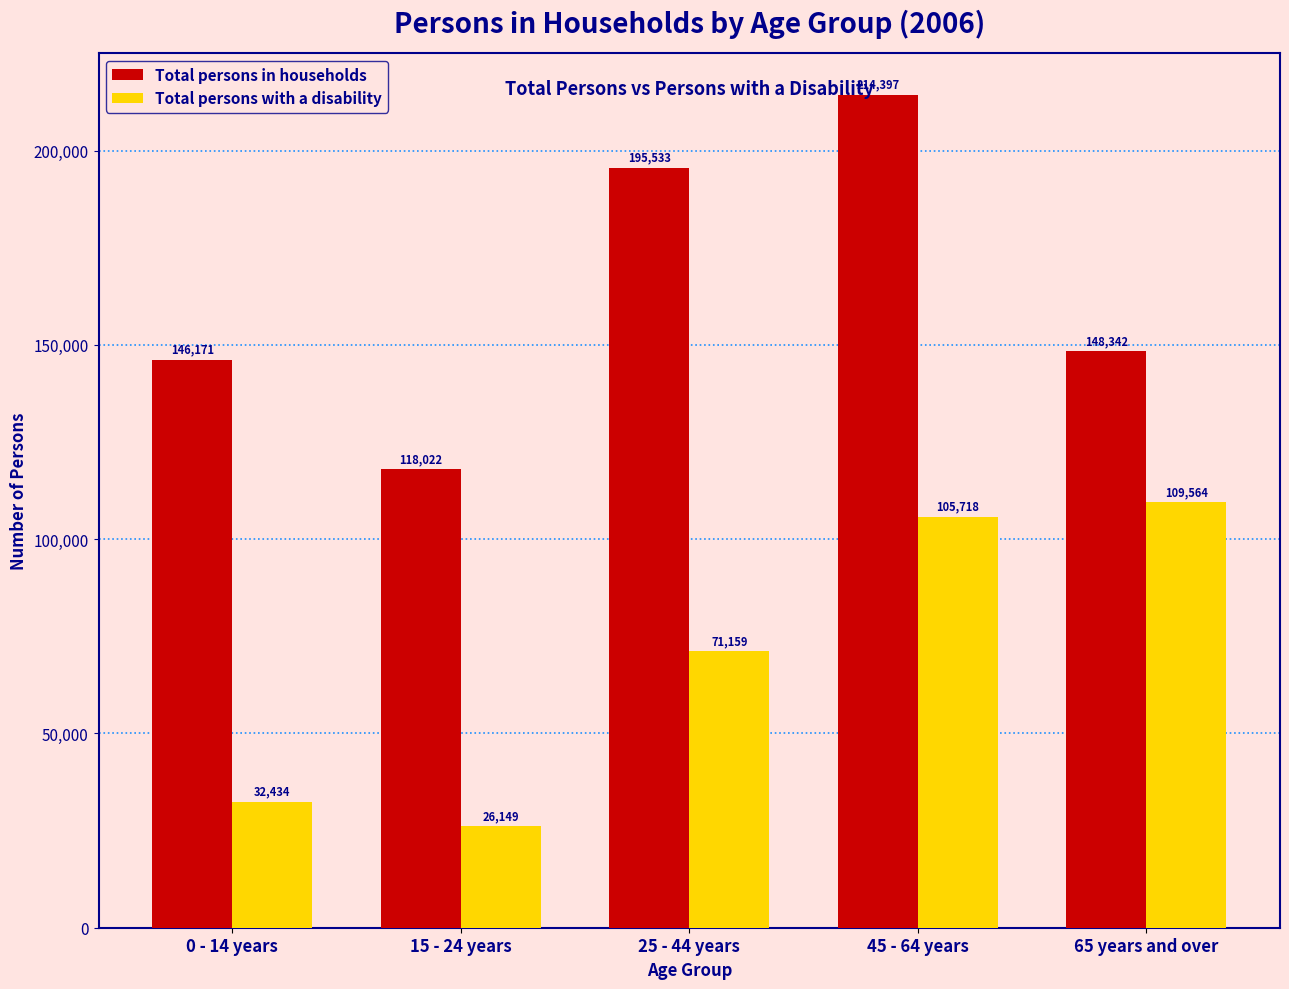

What is the maximum value shown in the chart?

214397